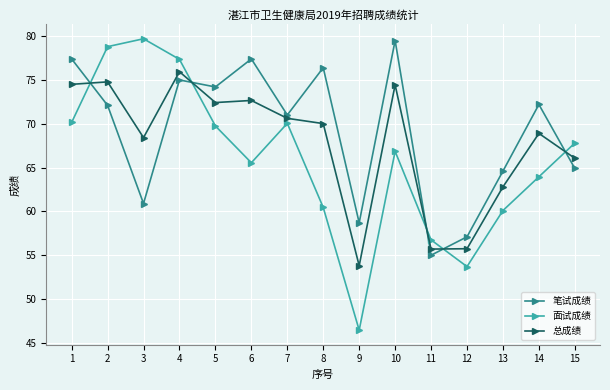

At 14, list the series in order from smallest to largest.

面试成绩, 总成绩, 笔试成绩